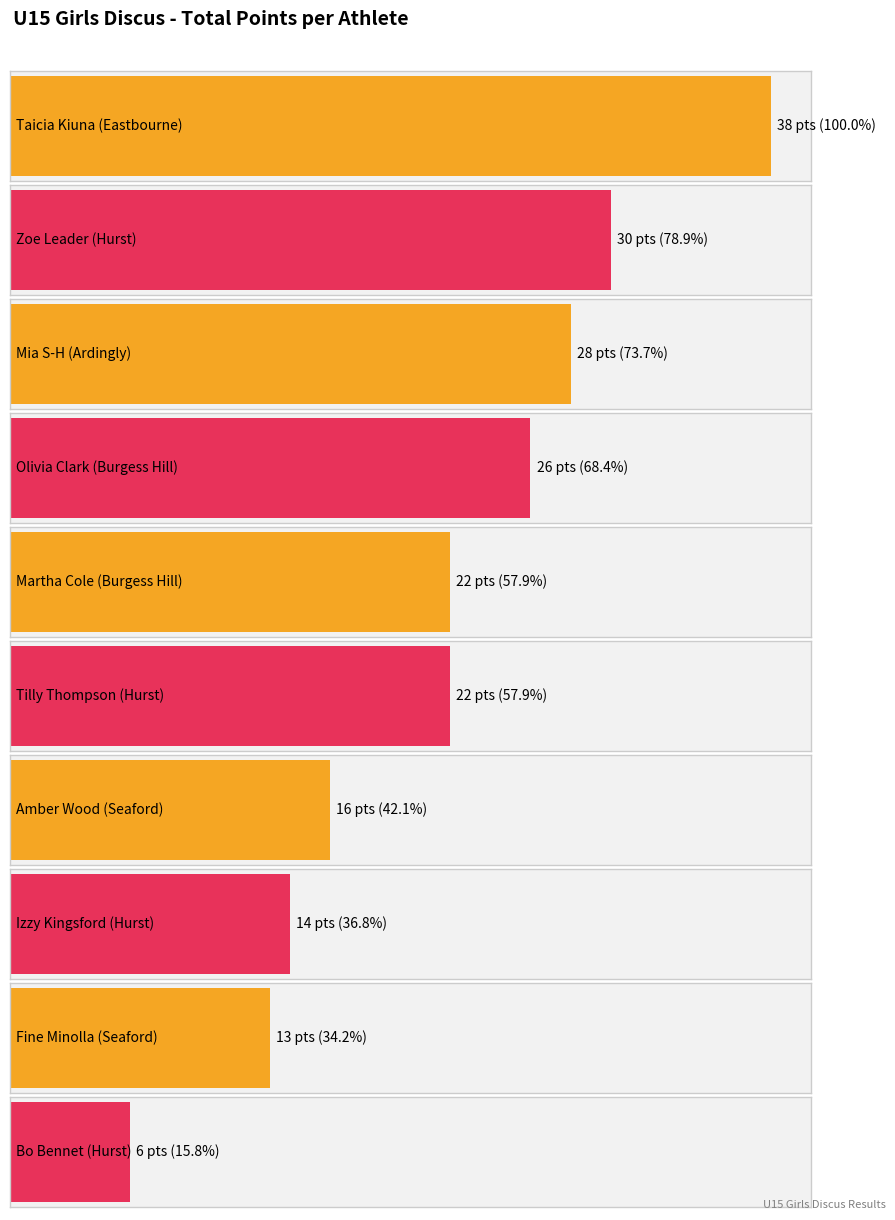

What is the difference between the maximum and minimum values?

32